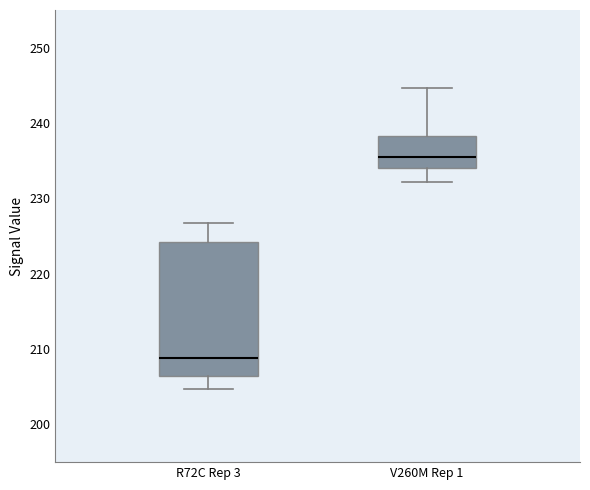

Which box is the tallest, from its lower edge to its upper edge?

R72C Rep 3